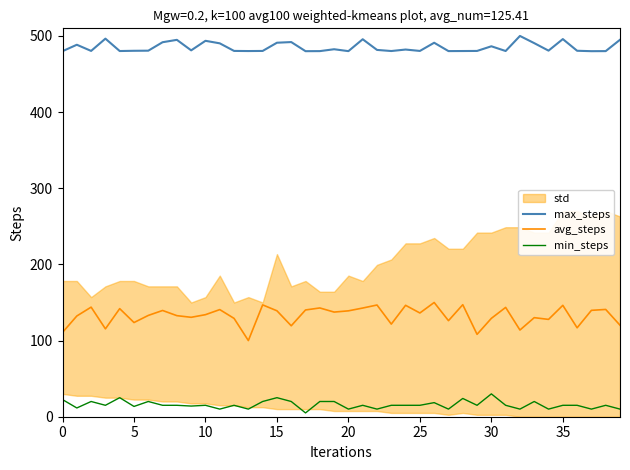

True or false: avg_steps and min_steps intersect in this chart.

False